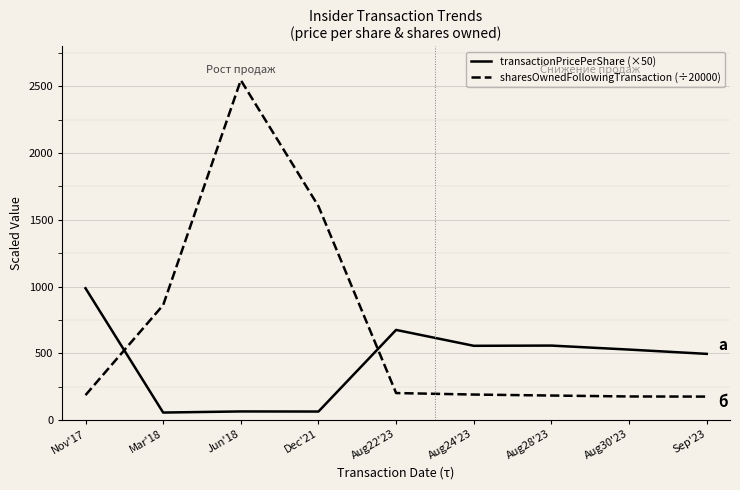

At which label does sharesOwnedFollowingTransaction (÷20000) reach its peak?

Jun'18